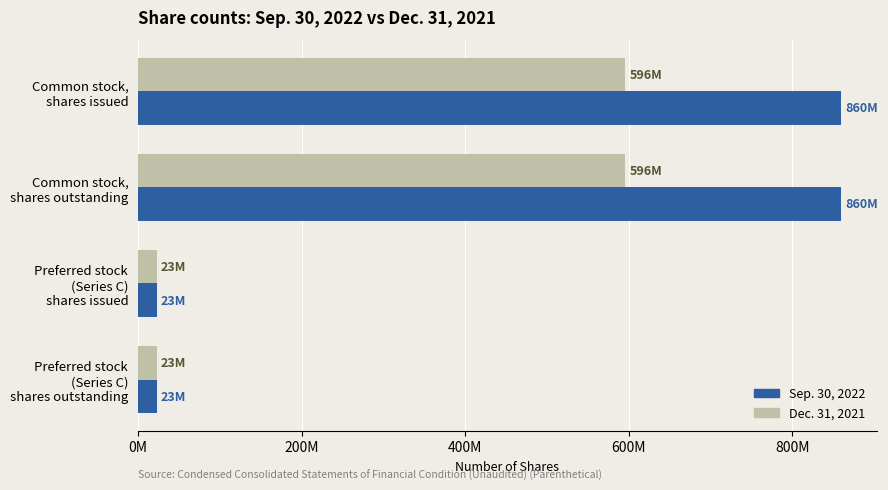

What are all the series names shown in the legend?

Sep. 30, 2022, Dec. 31, 2021